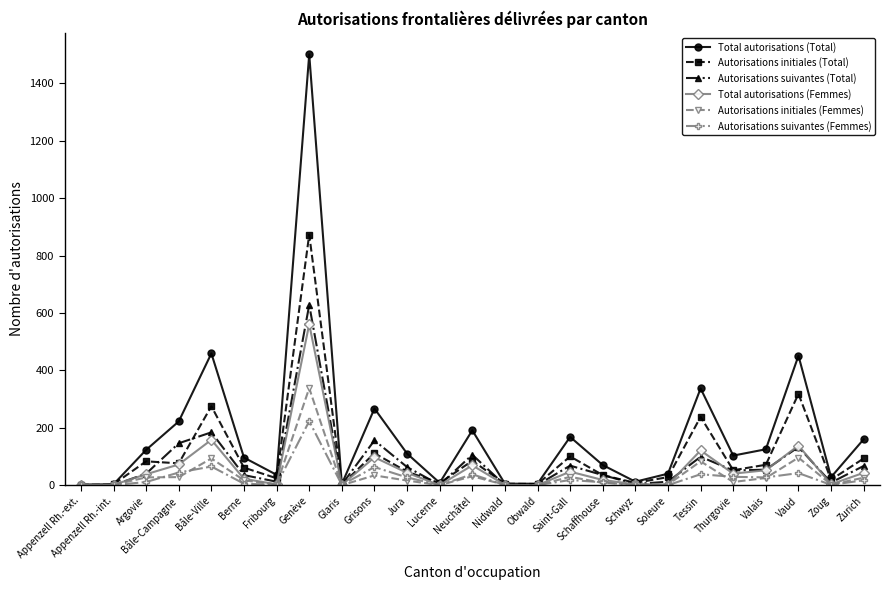

How many lines are shown in the chart?

6